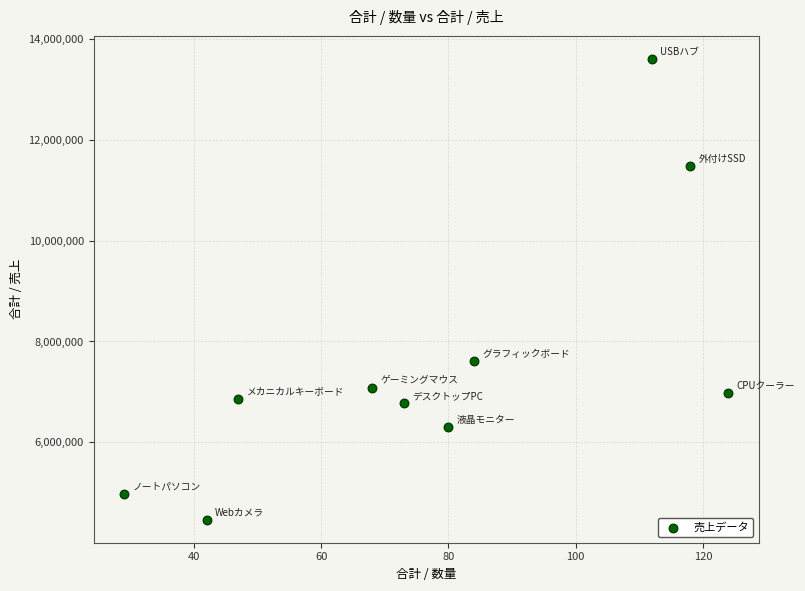

What Y value in the scatter plot is closest to 9033600?

7613290